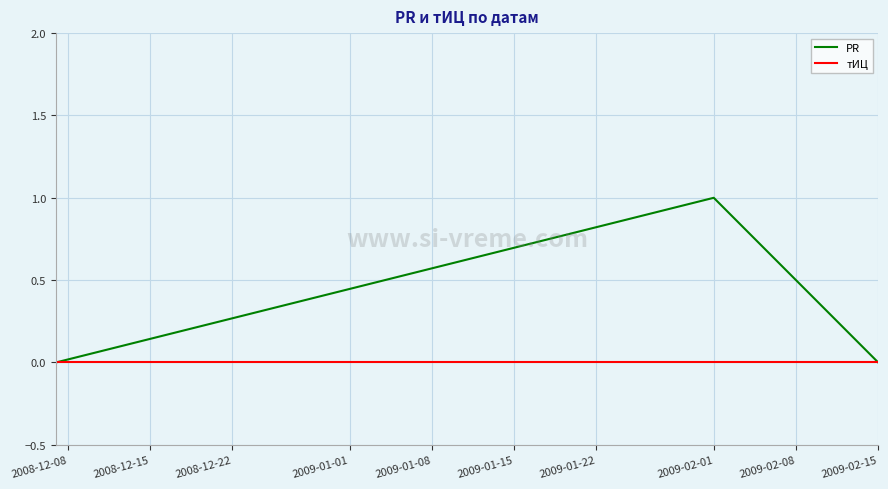

Which series has the largest range (max minus min)?

PR